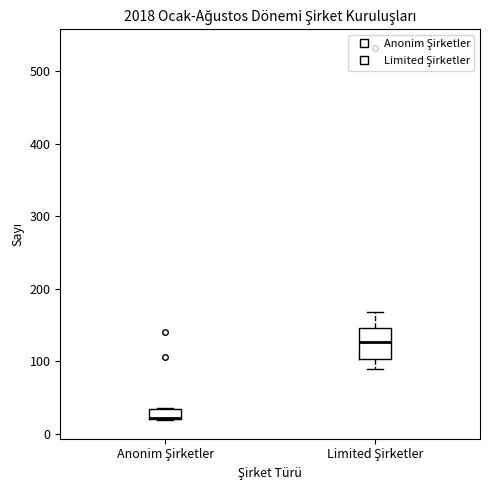

Comparing the boxes themselves (not the whiskers), which one is the tallest?

Limited Şirketler